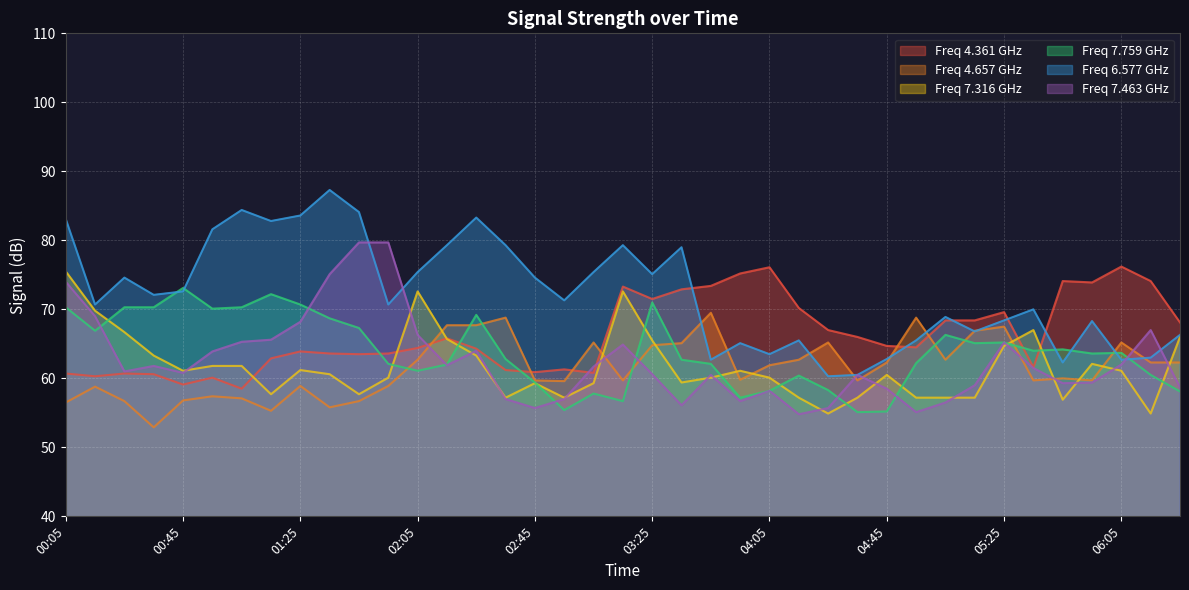

The 7.316 series shows 63.3 at 00:35. True or false?

True